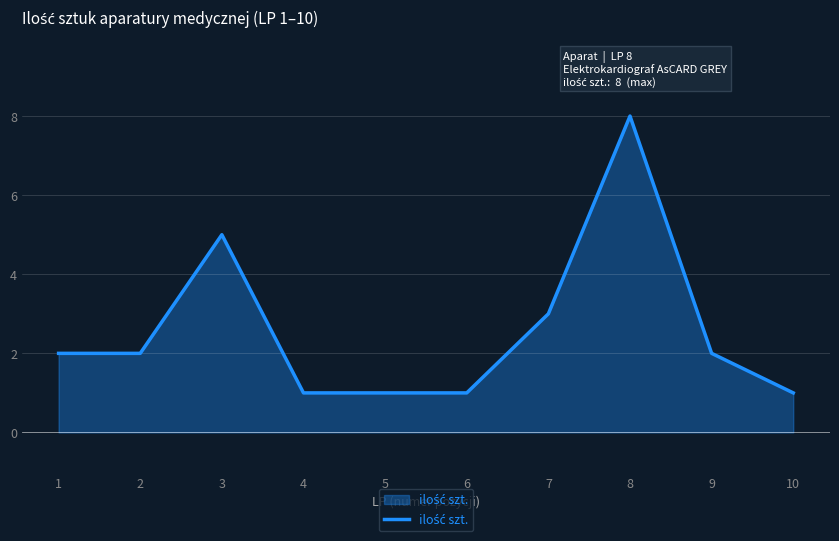

What is the greatest value displayed?

8